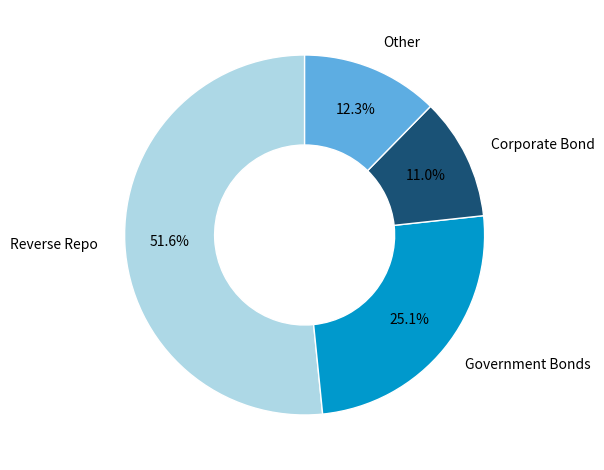

How many segments does this pie chart have?

4